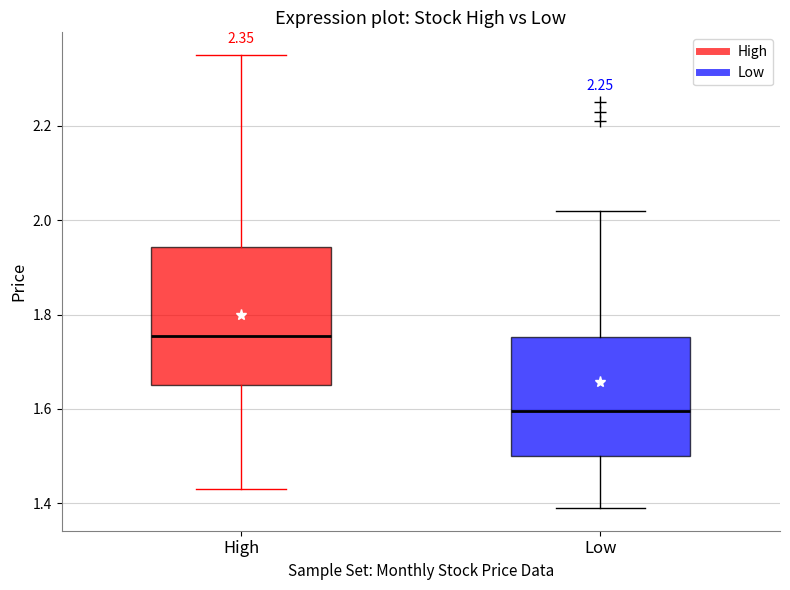

Which box is the tallest, from its lower edge to its upper edge?

High